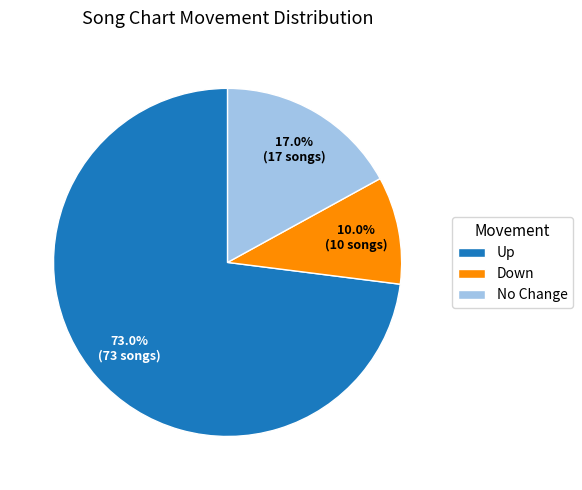

What is the largest slice in the pie chart?

Up